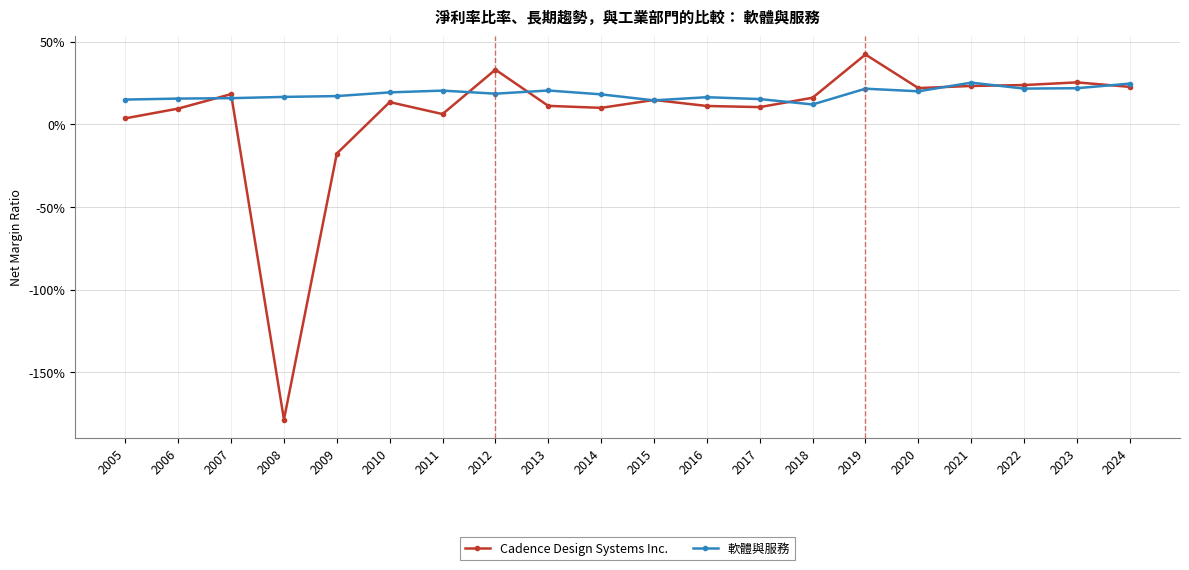

Where is the first local maximum for Cadence Design Systems Inc.?

2007